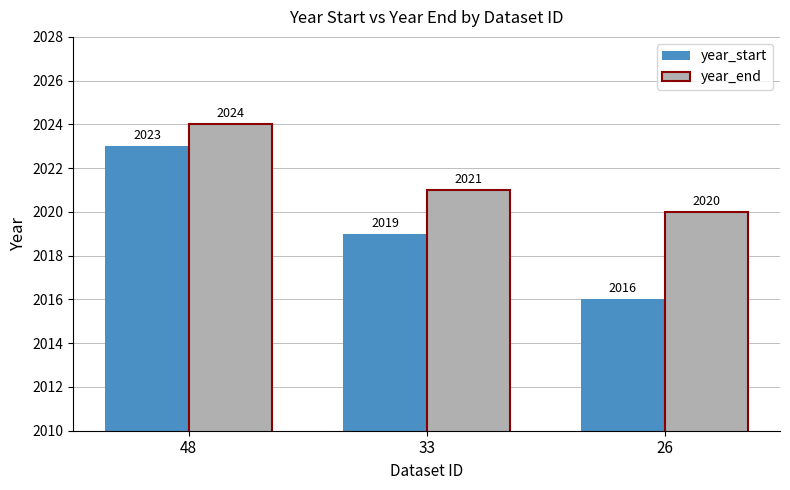

What is the smallest value displayed?

2016